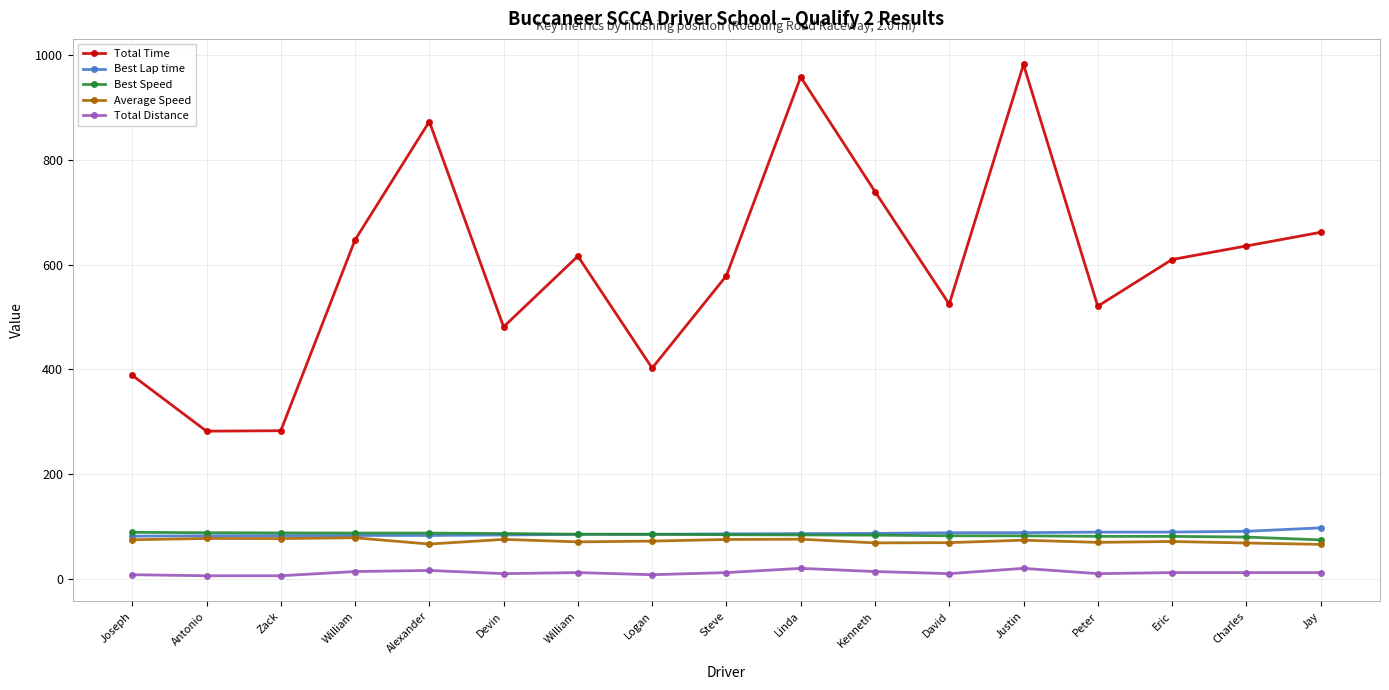

Is this an area chart (filled region under the line)?

No